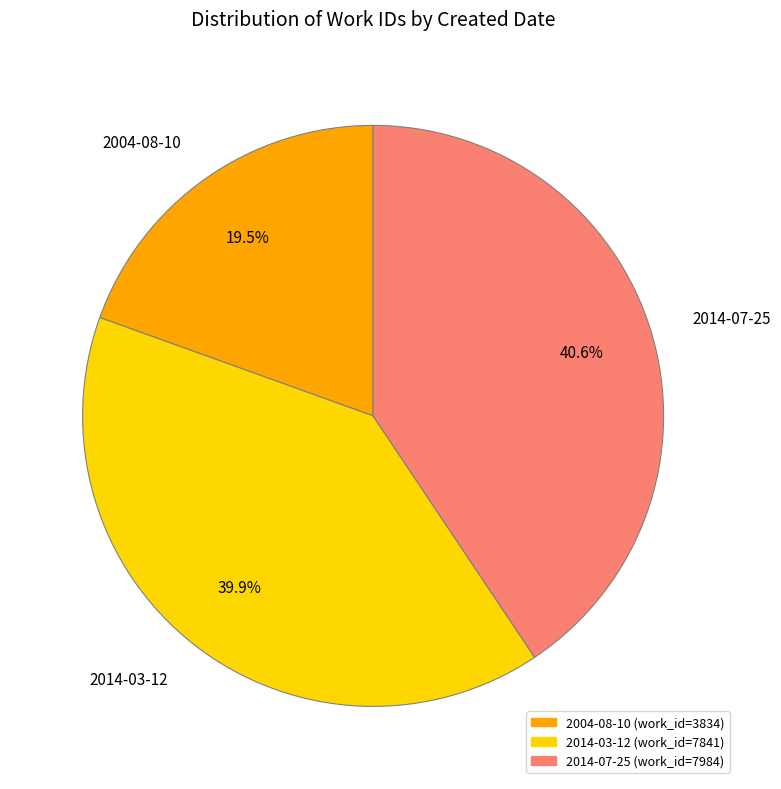

What is the ratio of the value at 2014-03-12 to the value at 2014-07-25?

1.0